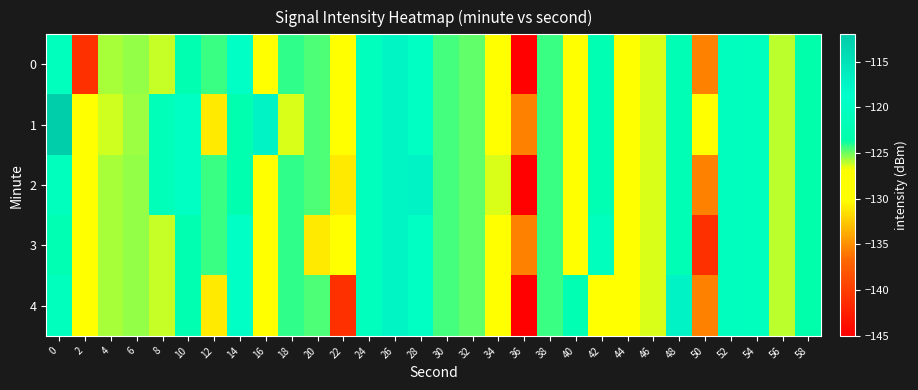

Which series has the largest total across all categories?

1